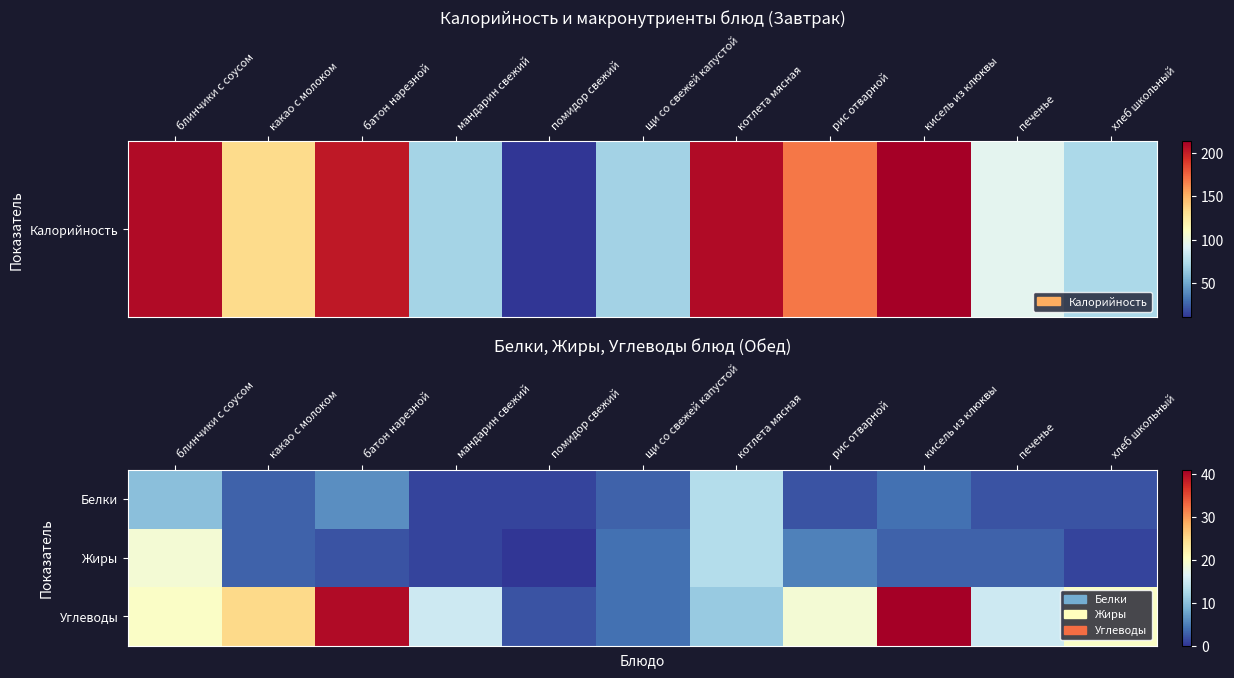

Which series changed the most between батон нарезной and рис отварной?

Углеводы